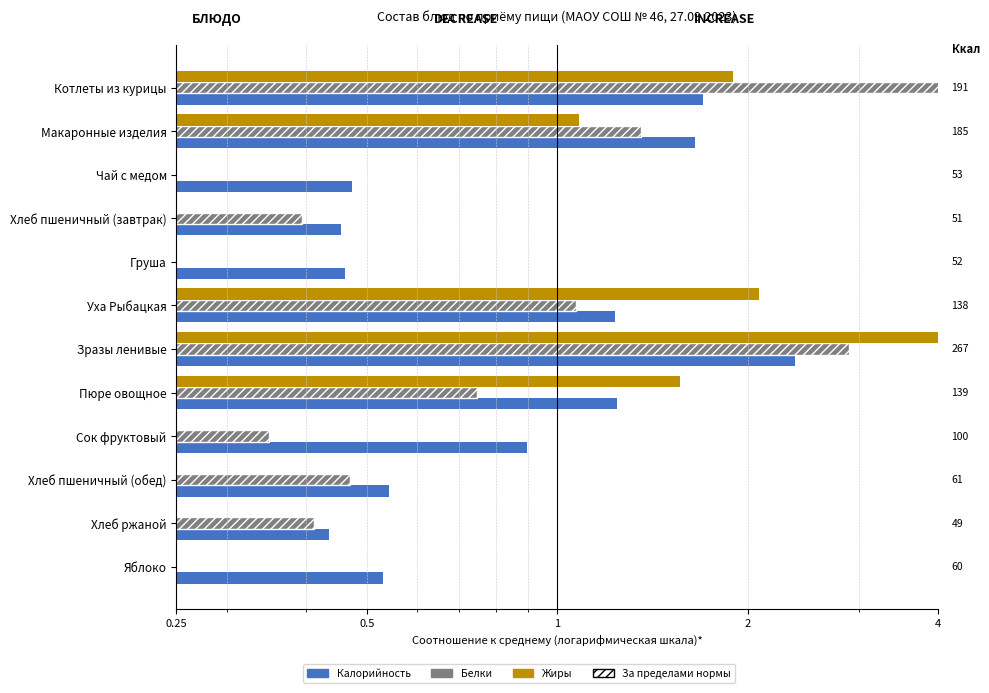

Is it true that Белки equals 0.1 at Груша?

True